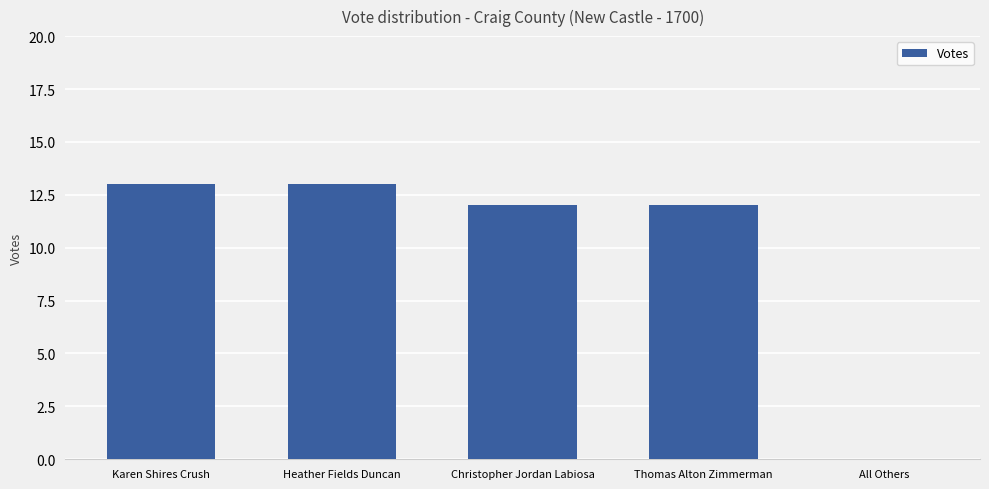

Which has a higher value, Christopher Jordan Labiosa or Karen Shires Crush?

Karen Shires Crush